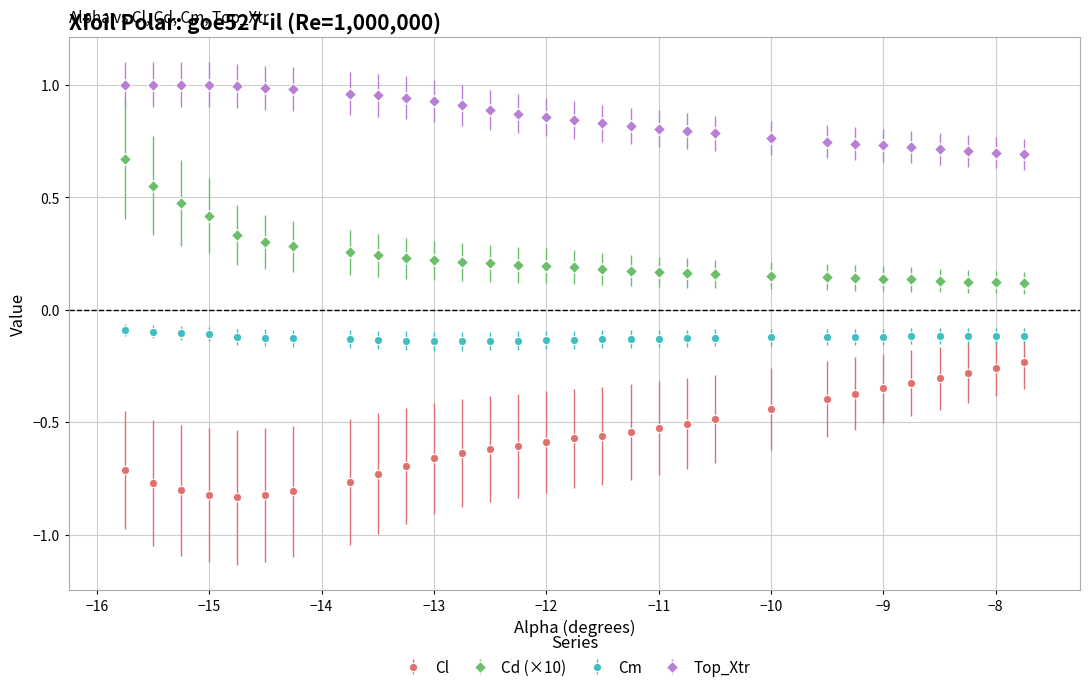

What is the difference between the second highest and second lowest values in the Cd (×10) series?

0.4